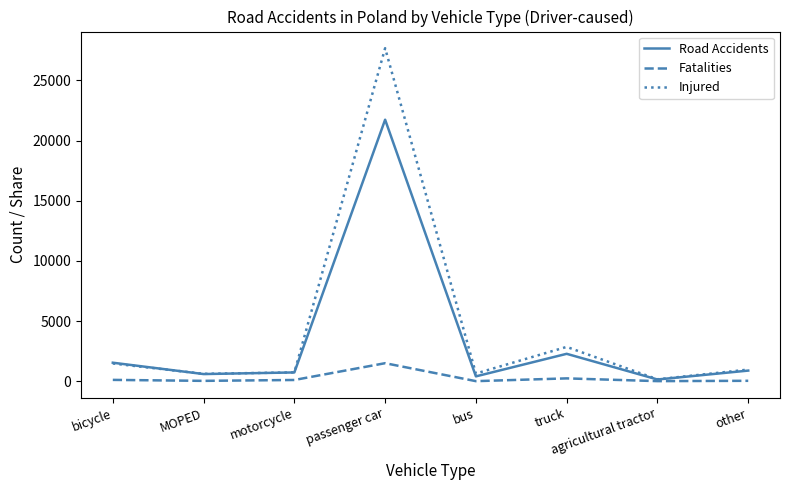

List the series in order of their overall mean, highest first.

Injured, Road Accidents, Fatalities